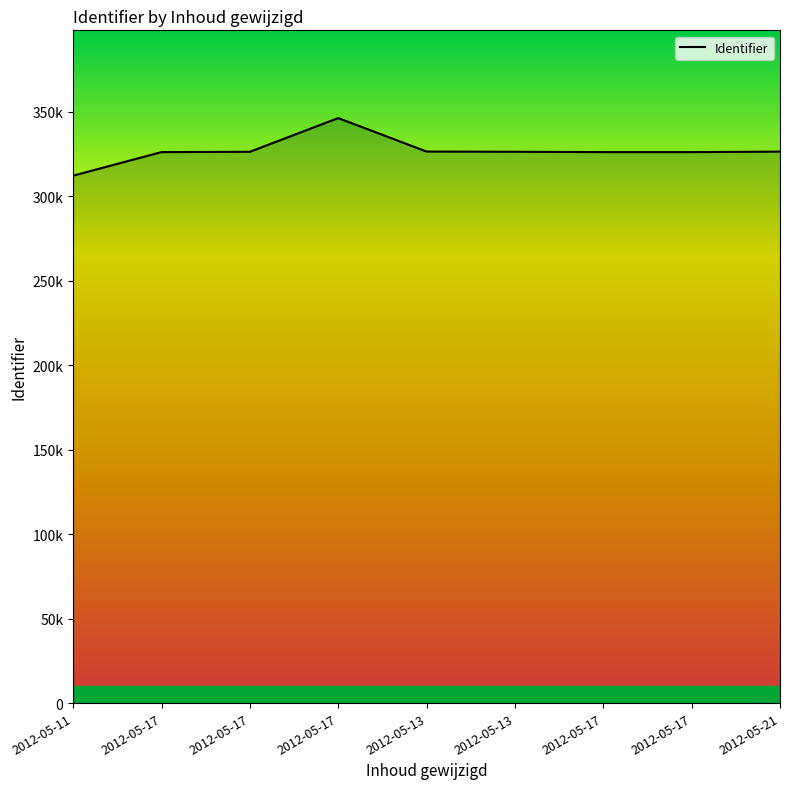

How many interior local peaks (higher than both neighbors) does the data have?

1